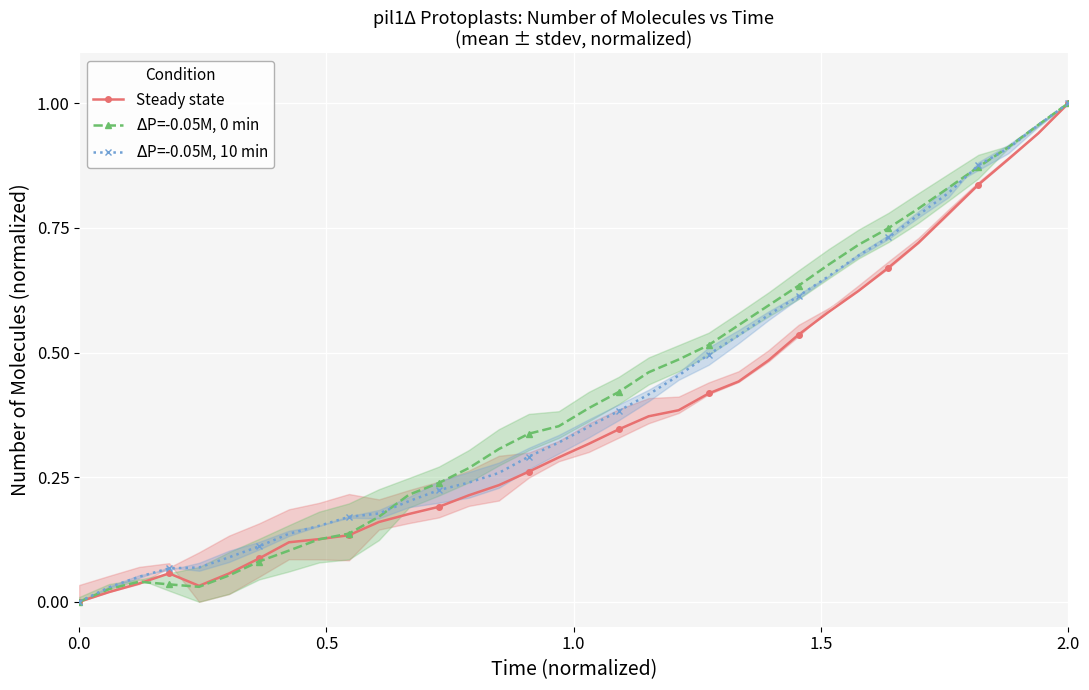

The value of $\Delta$P=-0.05M, 0 min at 28 is 0.5. True or false?

False